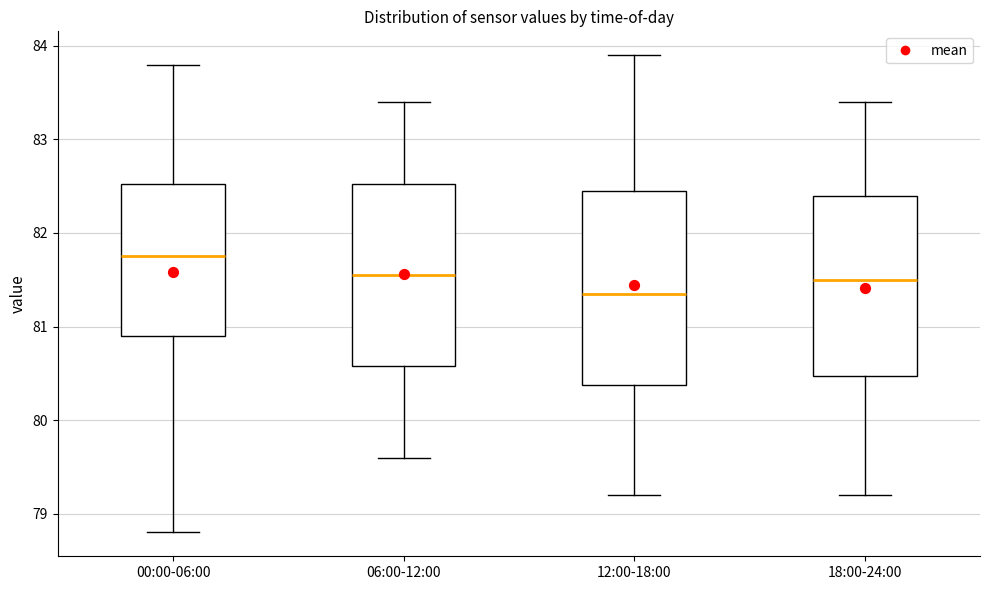

Which box has the lowest median line?

12:00-18:00